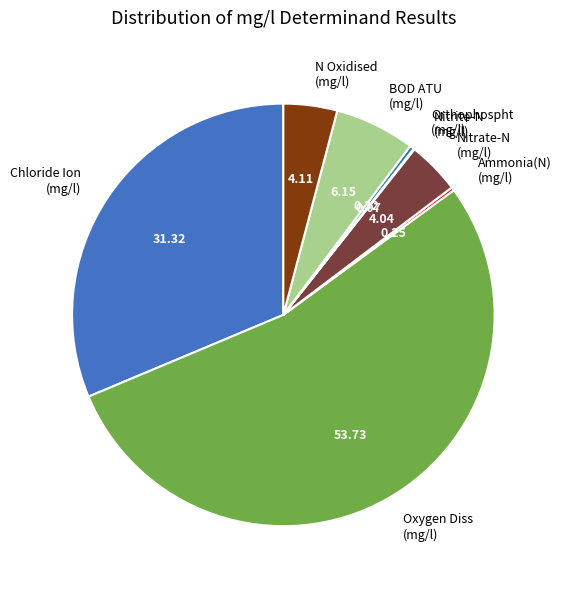

Which category accounts for the majority?

Oxygen Diss (mg/l)